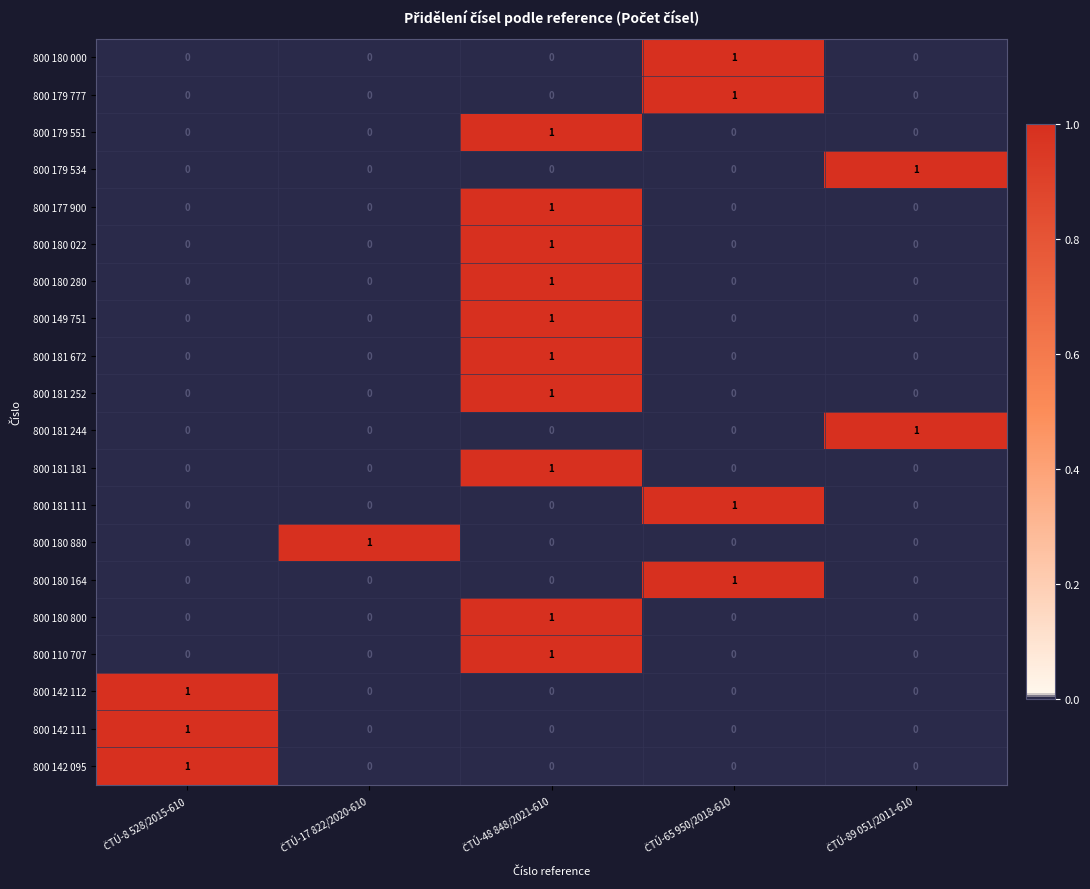

Count the 800 142 112 values in the range 0 to 1.

5